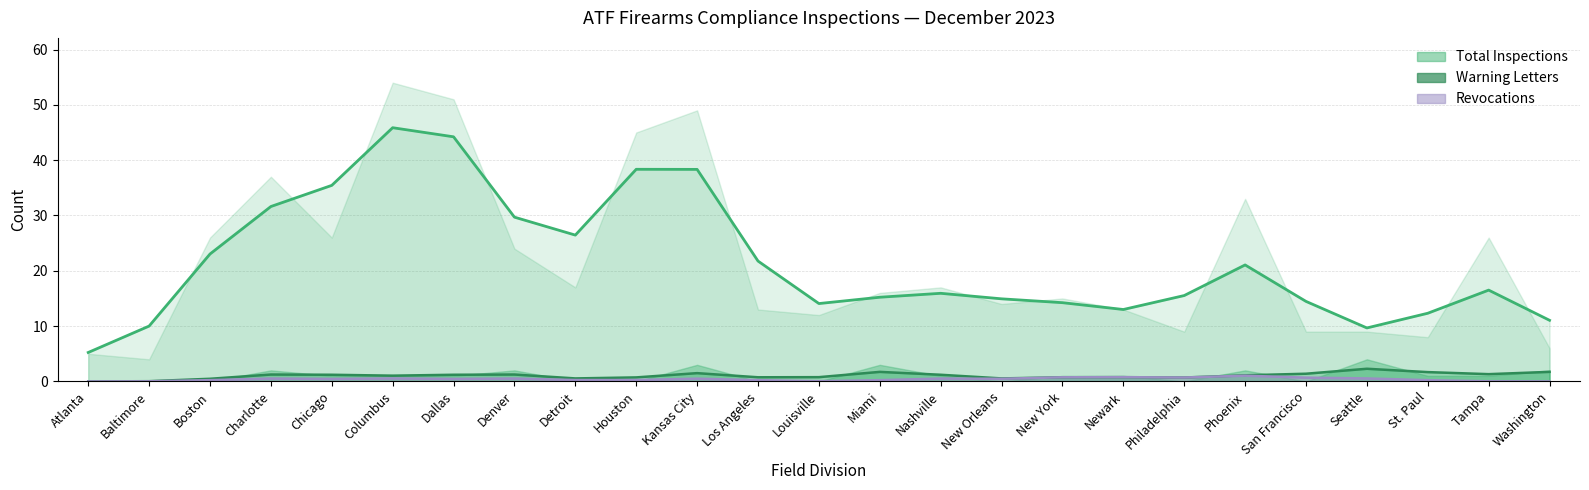

Reading left to right, extract all data points from this chart.

Total Inspections: Atlanta=5.2	Baltimore=10.0	Boston=23.0	Charlotte=31.6	Chicago=35.4	Columbus=45.9	Dallas=44.2	Denver=29.7	Detroit=26.5	Houston=38.3	Kansas City=38.3	Los Angeles=21.8	Louisville=14.1	Miami=15.2	Nashville=15.9	New Orleans=14.9	New York=14.2	Newark=13.0	Philadelphia=15.5	Phoenix=21.1	San Francisco=14.5	Seattle=9.7	St. Paul=12.3	Tampa=16.5	Washington=11.1
Warning Letters: Atlanta=0.0	Baltimore=0.0	Boston=0.5	Charlotte=1.2	Chicago=1.2	Columbus=1.0	Dallas=1.2	Denver=1.2	Detroit=0.5	Houston=0.7	Kansas City=1.5	Los Angeles=0.8	Louisville=0.8	Miami=1.7	Nashville=1.2	New Orleans=0.5	New York=0.8	Newark=0.8	Philadelphia=0.7	Phoenix=1.1	San Francisco=1.4	Seattle=2.3	St. Paul=1.7	Tampa=1.3	Washington=1.7
Revocations: Atlanta=0.0	Baltimore=0.0	Boston=0.2	Charlotte=0.5	Chicago=0.5	Columbus=0.5	Dallas=0.5	Denver=0.5	Detroit=0.3	Houston=0.3	Kansas City=0.5	Los Angeles=0.2	Louisville=0.0	Miami=0.2	Nashville=0.5	New Orleans=0.5	New York=0.7	Newark=0.8	Philadelphia=0.7	Phoenix=1.0	San Francisco=0.7	Seattle=0.5	St. Paul=0.2	Tampa=0.0	Washington=0.0